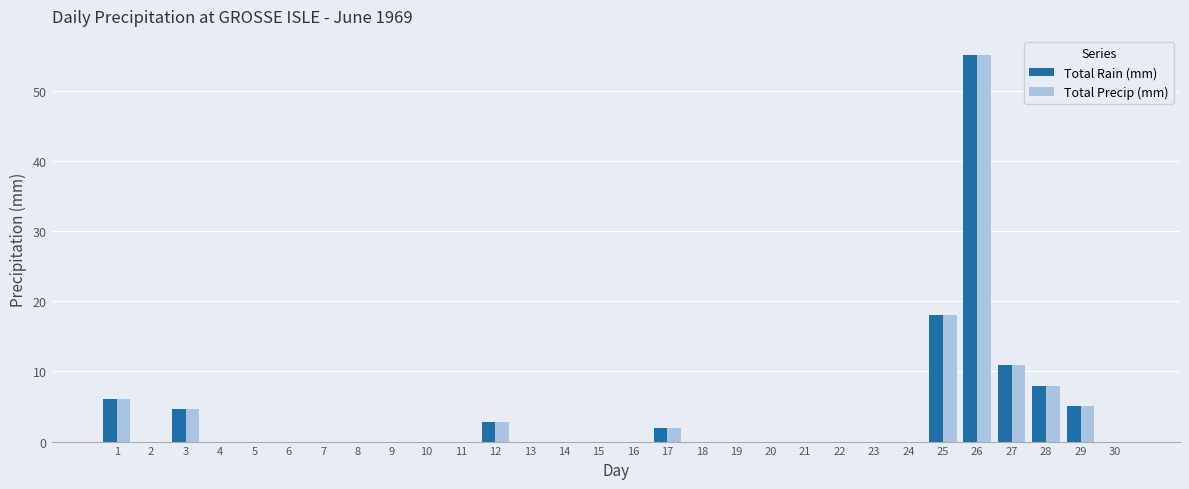

Reading left to right, list all the values displayed in this chart.

Total Rain (mm): 1=6.1	2=0.0	3=4.6	4=0.0	5=0.0	6=0.0	7=0.0	8=0.0	9=0.0	10=0.0	11=0.0	12=2.8	13=0.0	14=0.0	15=0.0	16=0.0	17=2.0	18=0.0	19=0.0	20=0.0	21=0.0	22=0.0	23=0.0	24=0.0	25=18.0	26=55.1	27=10.9	28=7.9	29=5.1	30=0.0
Total Precip (mm): 1=6.1	2=0.0	3=4.6	4=0.0	5=0.0	6=0.0	7=0.0	8=0.0	9=0.0	10=0.0	11=0.0	12=2.8	13=0.0	14=0.0	15=0.0	16=0.0	17=2.0	18=0.0	19=0.0	20=0.0	21=0.0	22=0.0	23=0.0	24=0.0	25=18.0	26=55.1	27=10.9	28=7.9	29=5.1	30=0.0